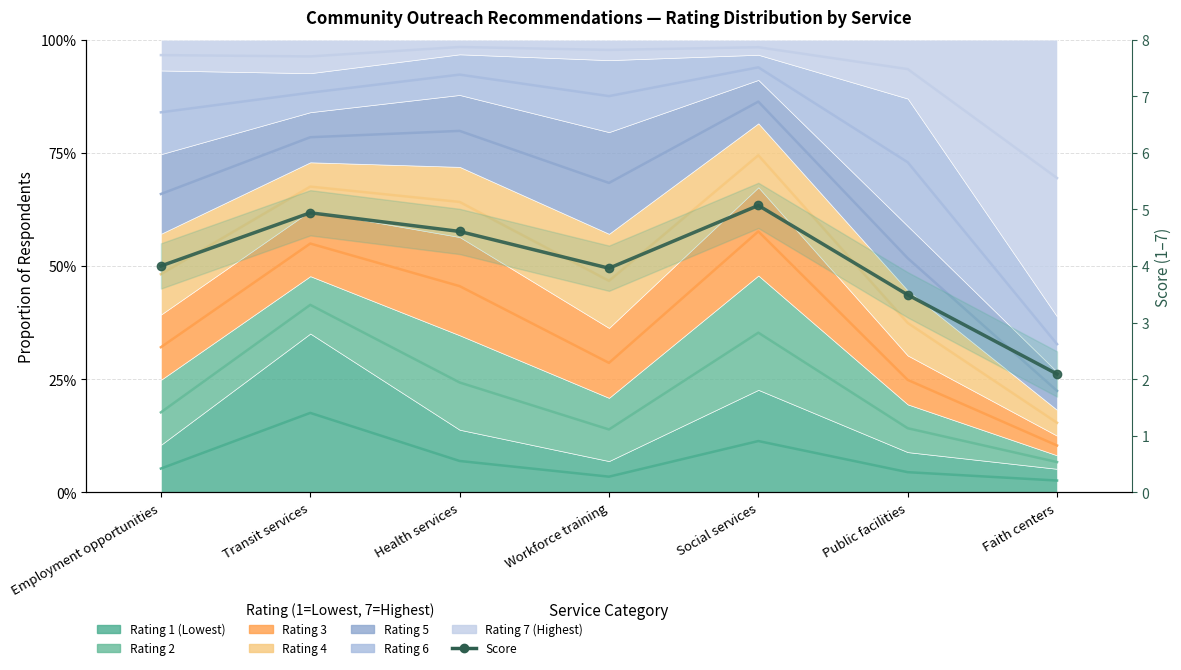

Rank the categories by value from lowest to highest.

Faith centers, Public facilities, Workforce training, Employment opportunities, Health services, Transit services, Social services